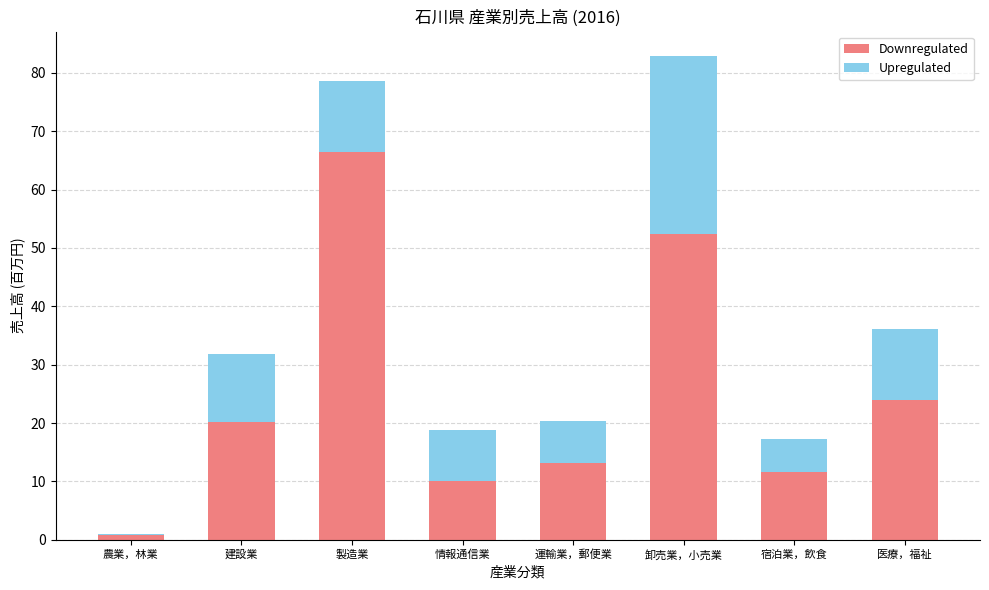

At which category is the sum across all series the highest?

卸売業，小売業